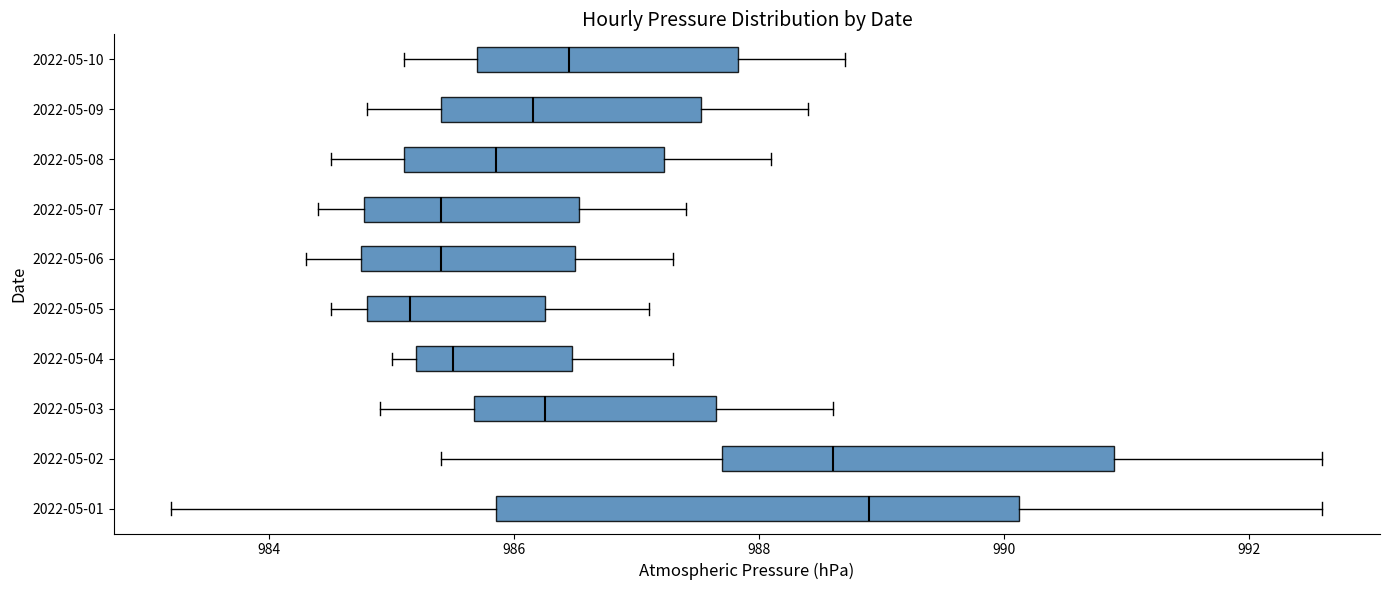

Reading bottom to top, read every box against the x-axis: the position of its median line, the range the box covers, and the ends of its whiskers. The values are not printed on the chart, so give them approximately, as read against the axis.

2022-05-01: median 989.0, box 985.8 to 990.2, whiskers 983.2 to 992.6
2022-05-02: median 988.6, box 987.8 to 991.0, whiskers 985.4 to 992.6
2022-05-03: median 986.2, box 985.6 to 987.6, whiskers 985.0 to 988.6
2022-05-04: median 985.6, box 985.2 to 986.4, whiskers 985.0 to 987.4
2022-05-05: median 985.2, box 984.8 to 986.2, whiskers 984.6 to 987.2
2022-05-06: median 985.4, box 984.8 to 986.6, whiskers 984.4 to 987.4
2022-05-07: median 985.4, box 984.8 to 986.6, whiskers 984.4 to 987.4
2022-05-08: median 985.8, box 985.2 to 987.2, whiskers 984.6 to 988.2
2022-05-09: median 986.2, box 985.4 to 987.6, whiskers 984.8 to 988.4
2022-05-10: median 986.4, box 985.8 to 987.8, whiskers 985.2 to 988.8